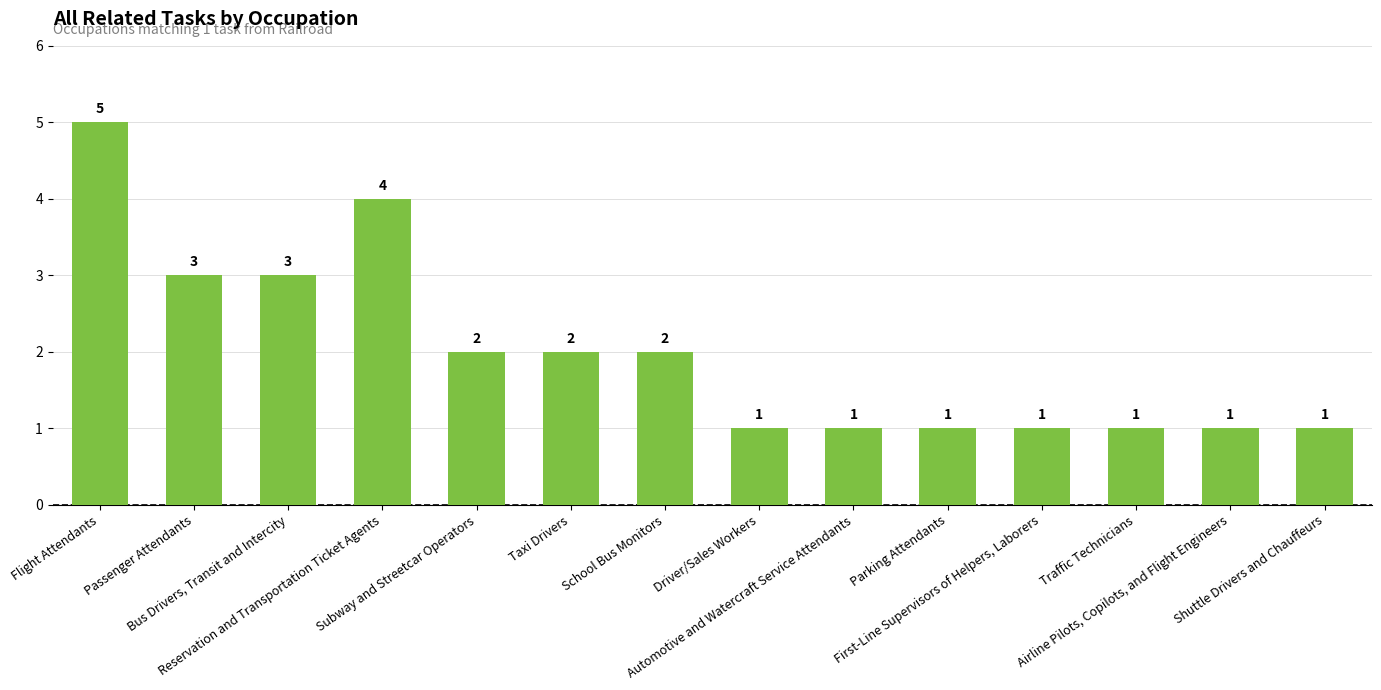

Are the bars grouped side by side (vs. stacked)?

No